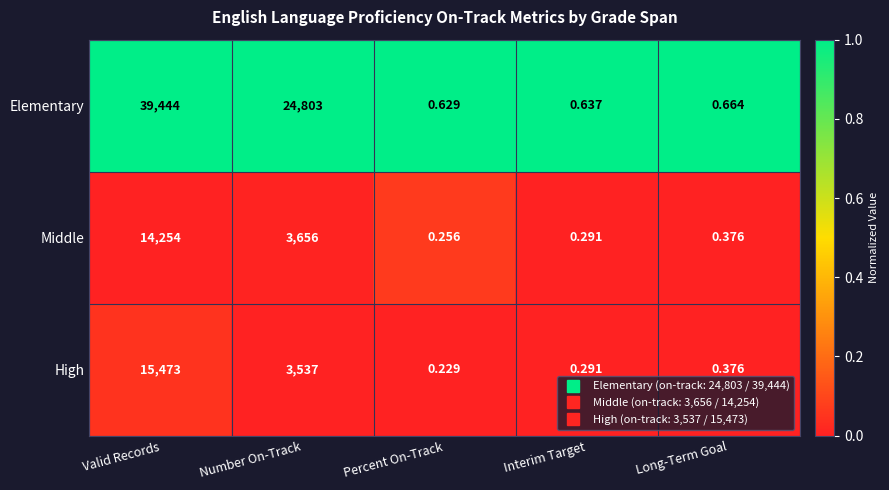

Which series has the widest spread of values?

Elementary